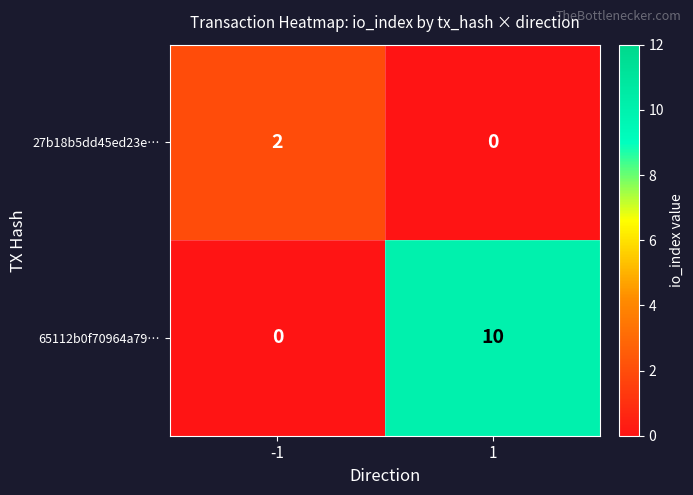

At how many categories does at least one series exceed 4?

1